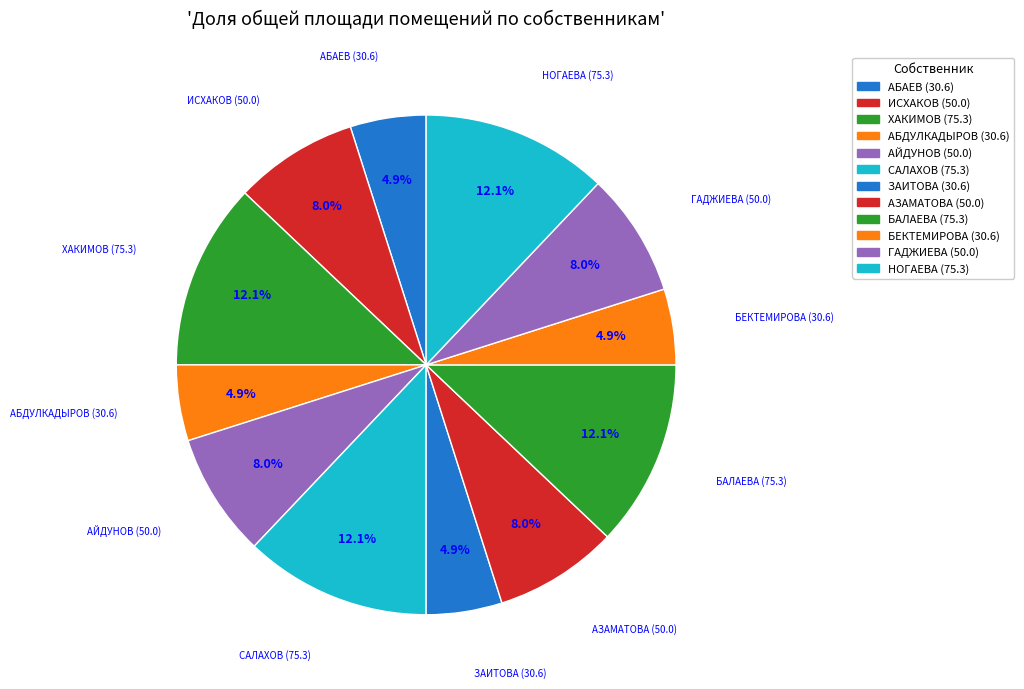

To the nearest percent, what is the difference between the АЗАМАТОВА (50.0) and АБДУЛКАДЫРОВ (30.6) slice percentages?

3%